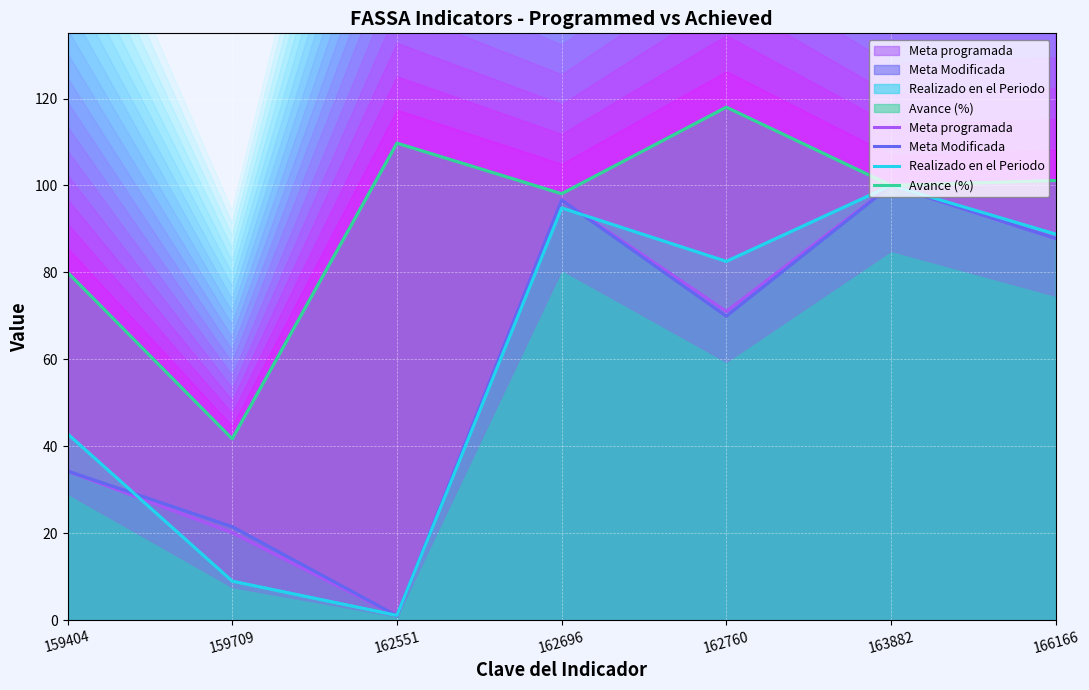

At 162696, list the series in order from largest to smallest.

Avance (%), Meta programada, Meta Modificada, Realizado en el Periodo